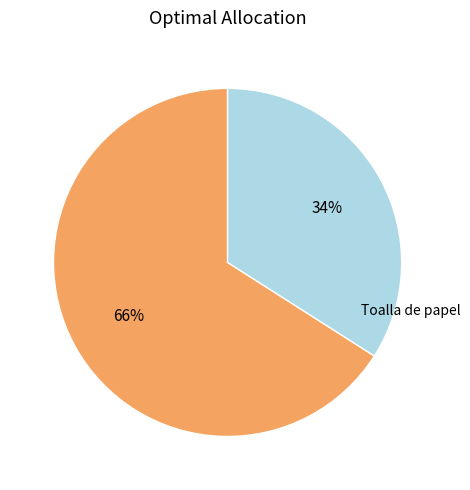

Is there a majority slice in this chart?

Yes